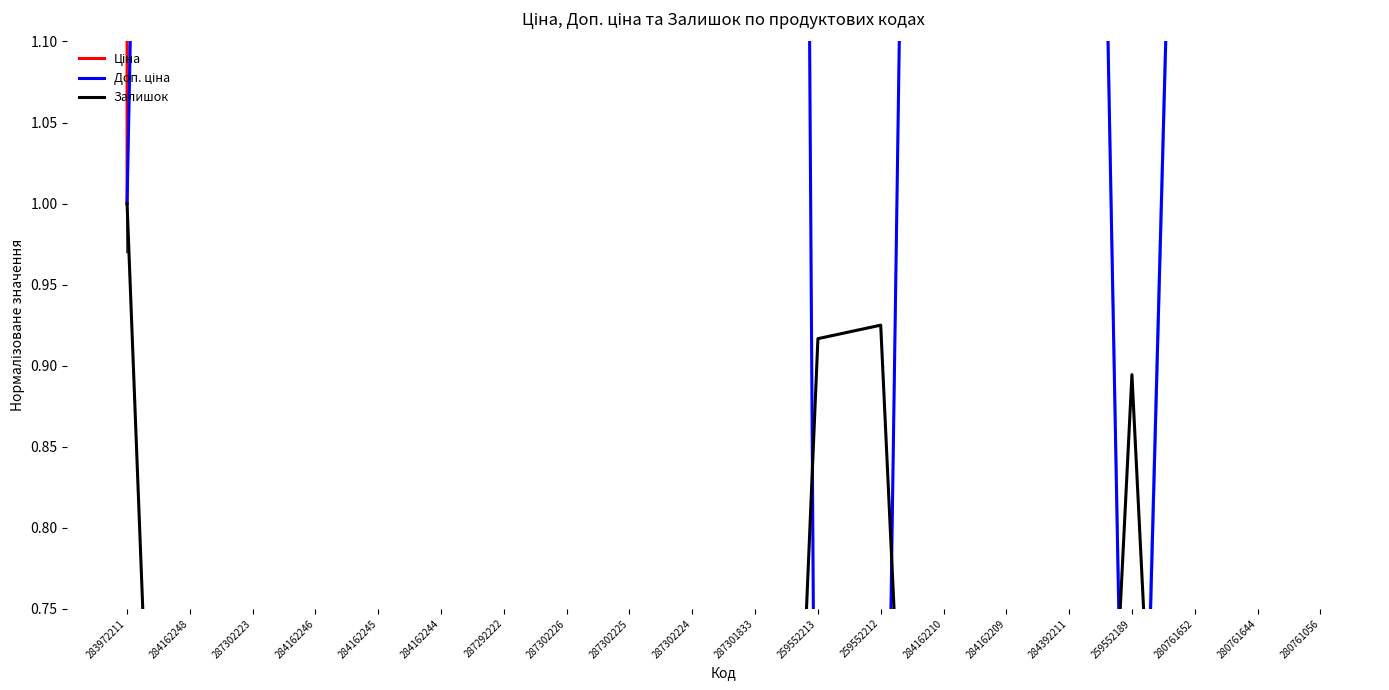

At how many categories does at least one series exceed 96?

16